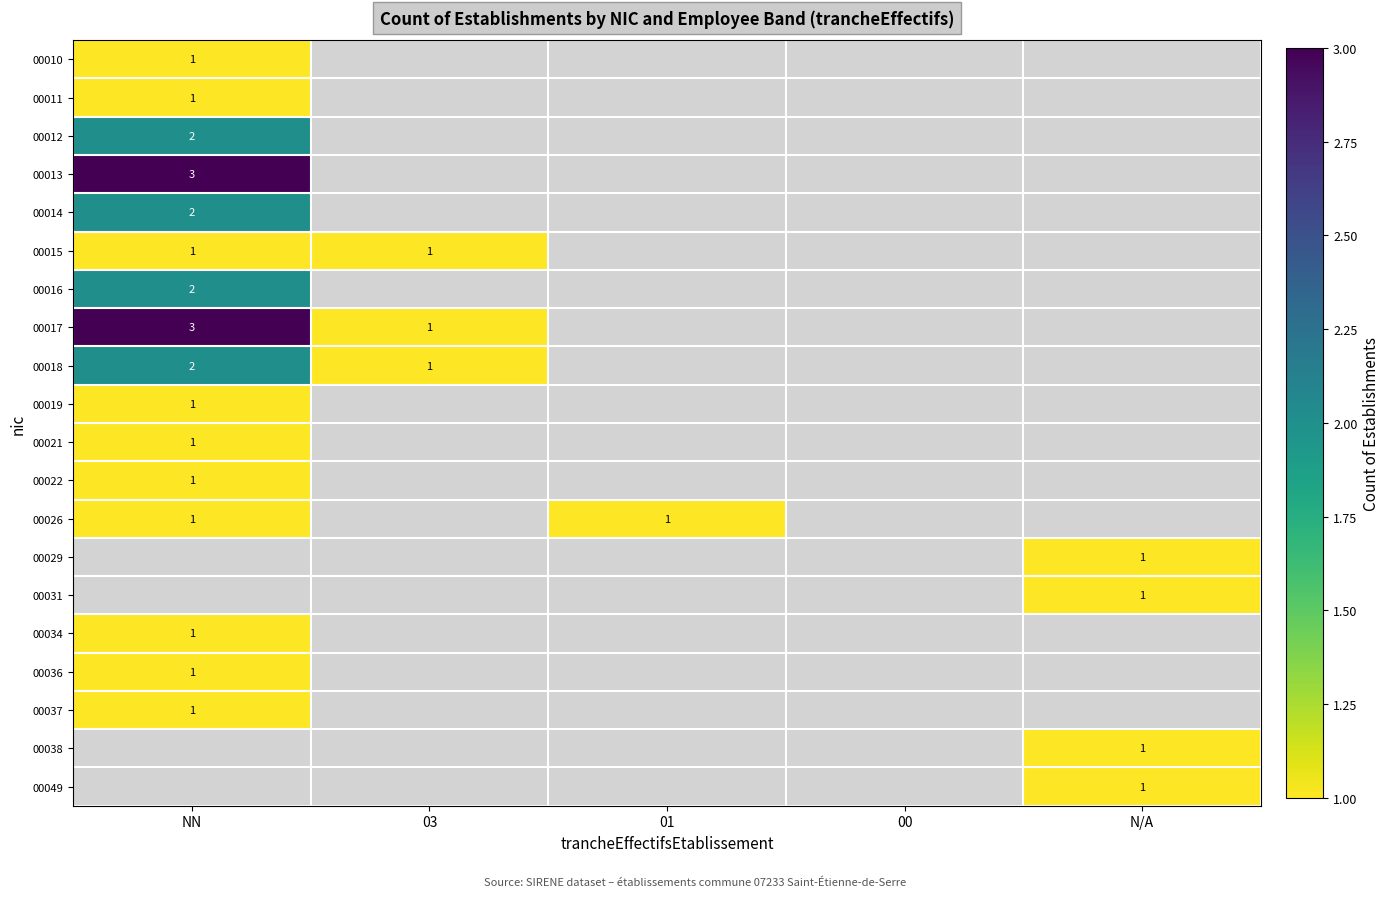

The 00019 series shows 1 at NN. True or false?

True